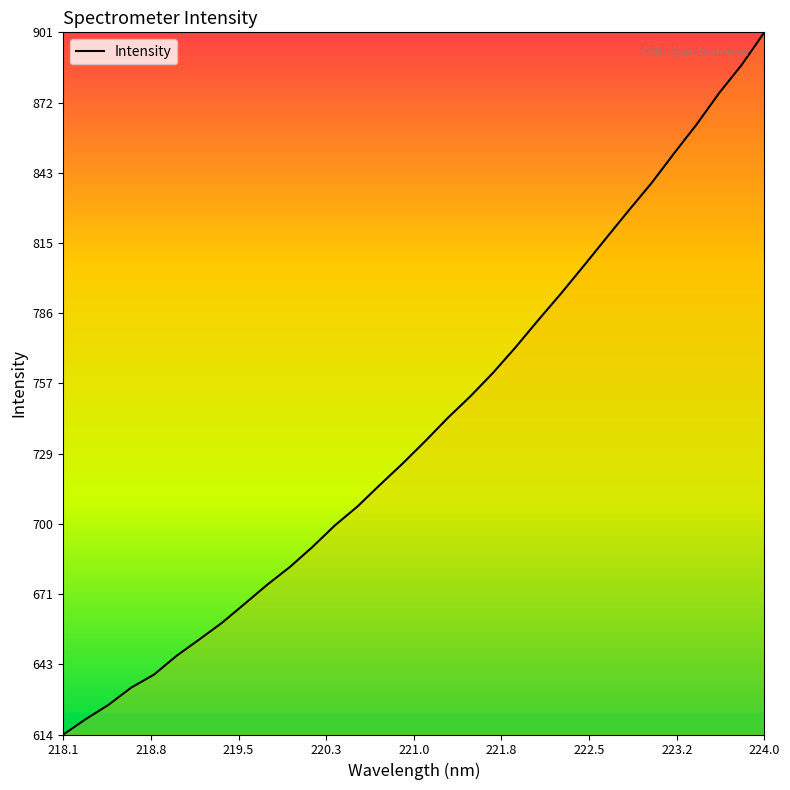

What is the greatest value displayed?

900.5